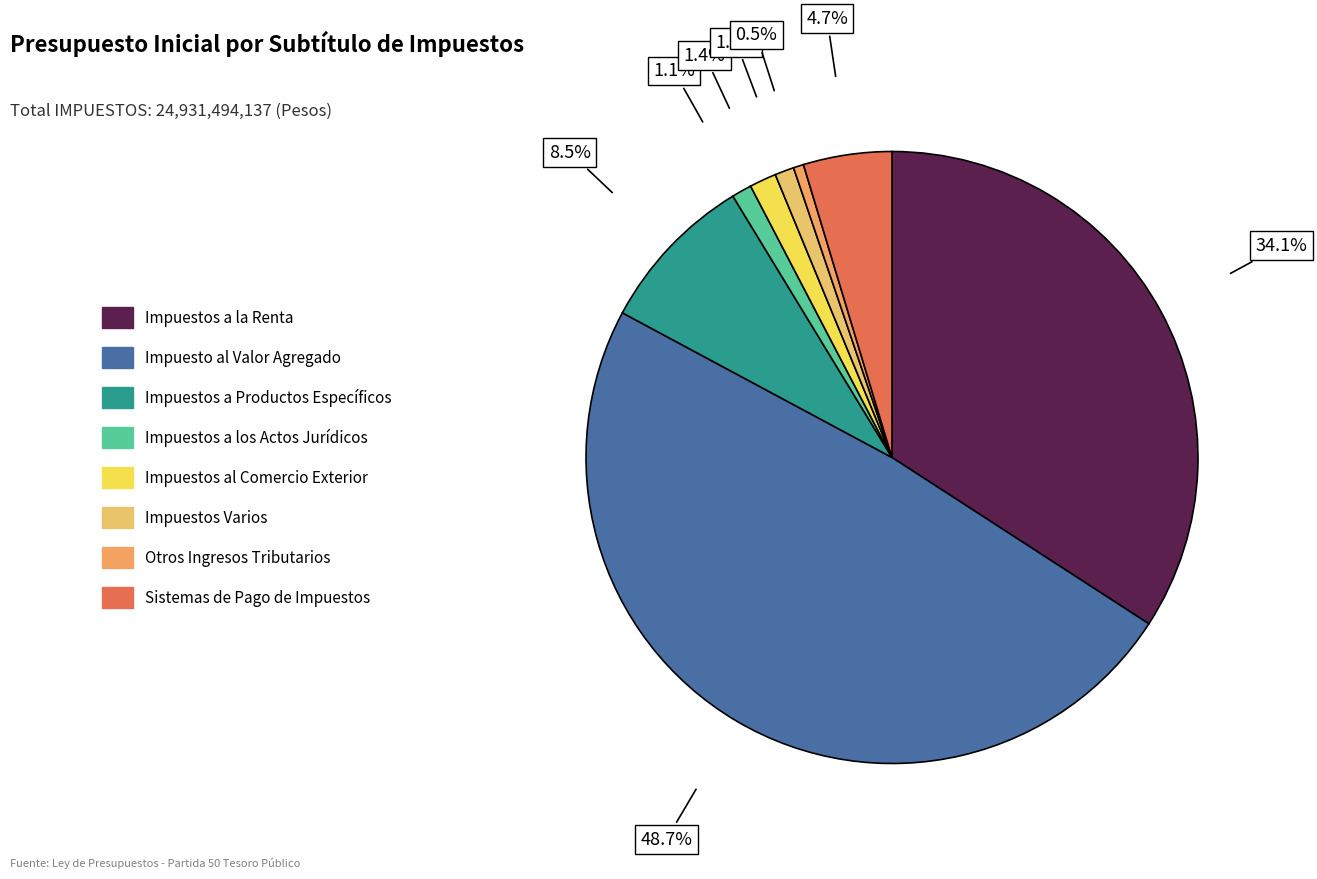

The Otros Ingresos Tributarios slice represents 11% of the pie. True or false?

False